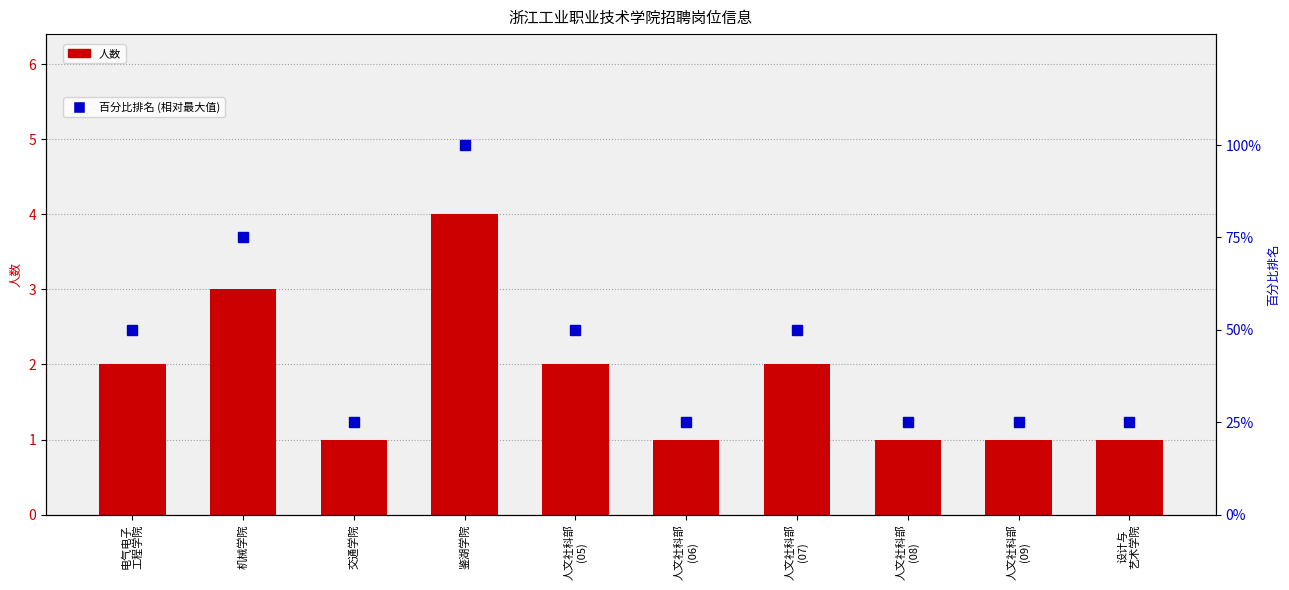

How many values in the 百分比排名 (相对最大值) series exceed 50?

2